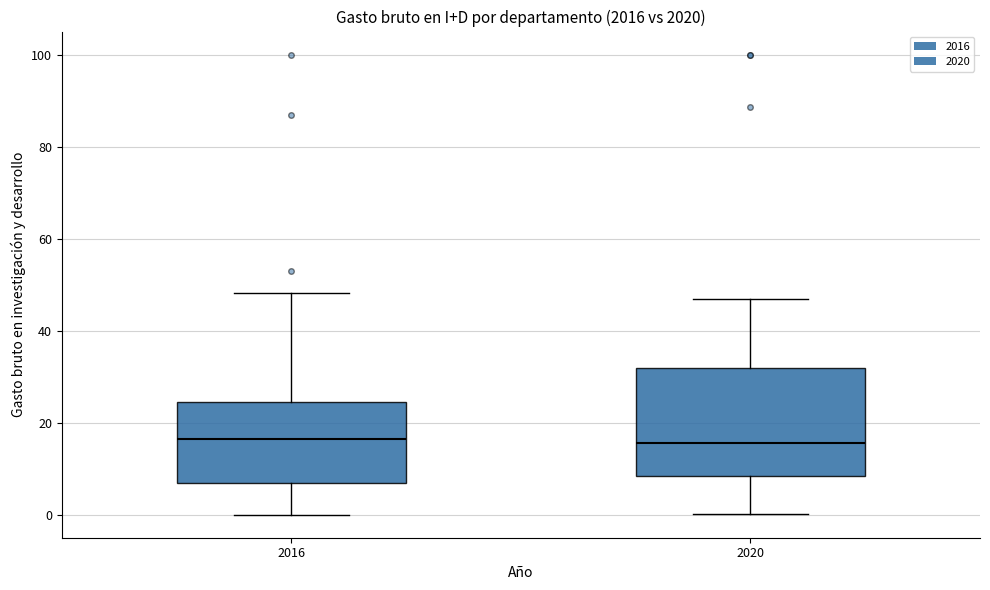

Where does the median line of the box at x = 2020 sit on the y-axis? The values are not printed on the chart, so give them approximately, as read against the axis.

16